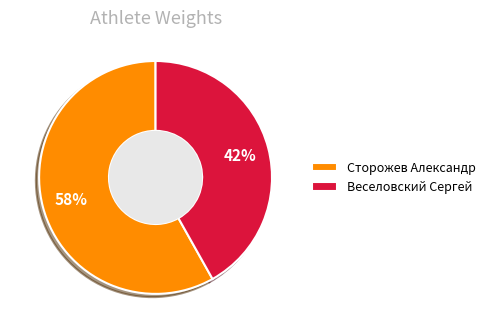

How many segments does this pie chart have?

2